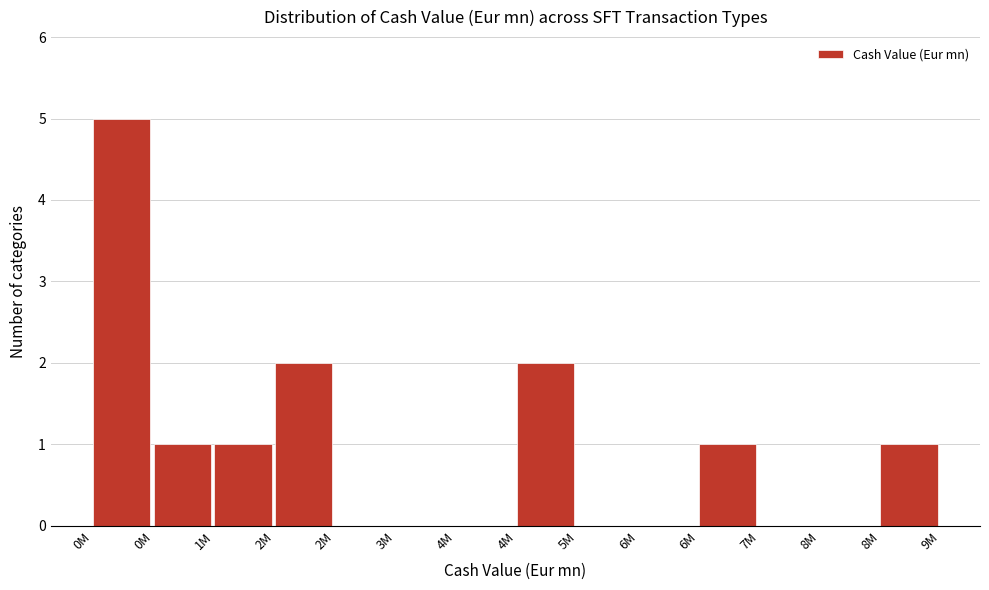

How many series are shown in this chart?

1